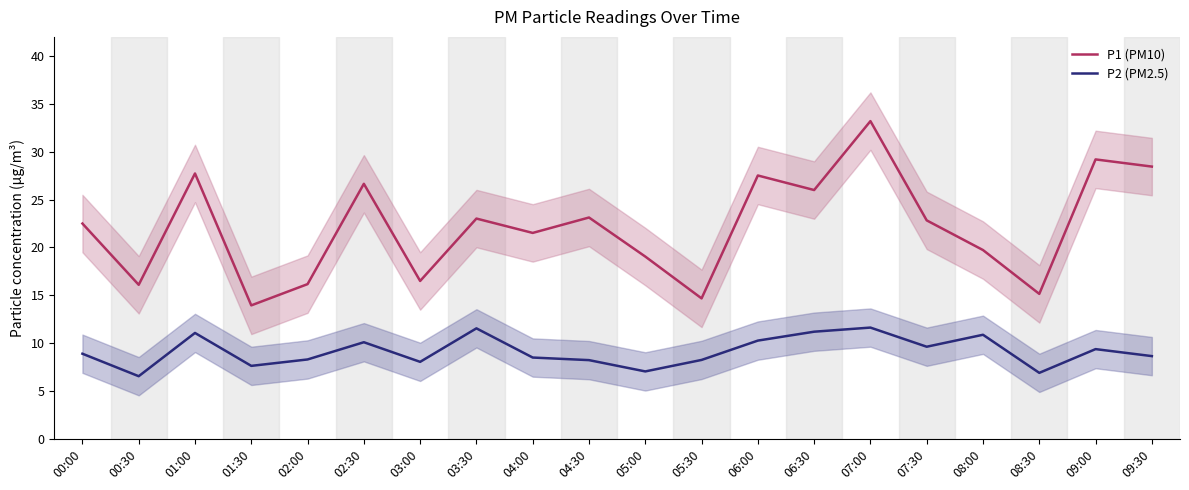

What is the difference between the maximum and minimum values in the P2 (PM2.5) series?

5.1